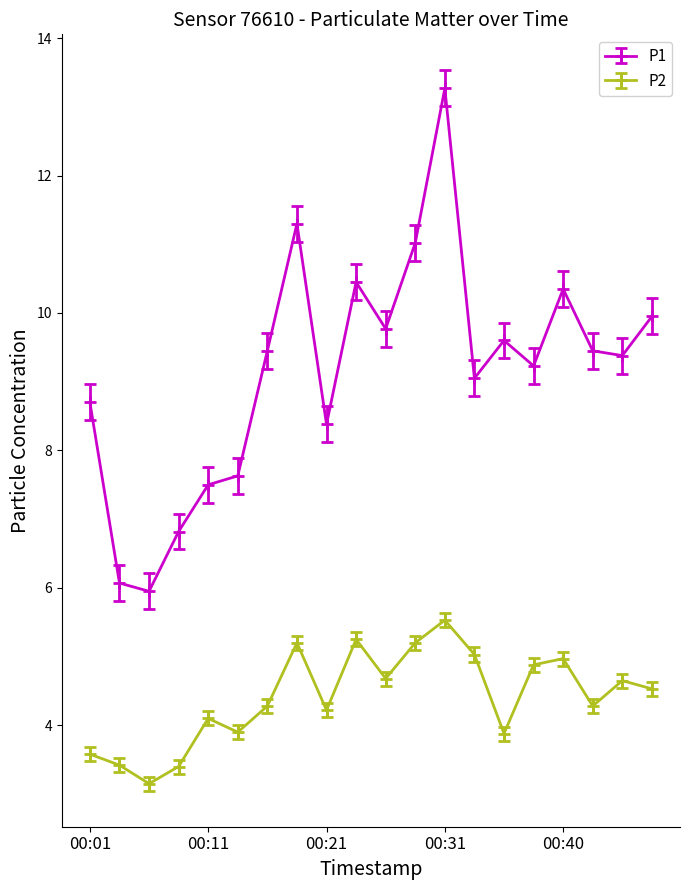

Which series has the largest total across all categories?

P1